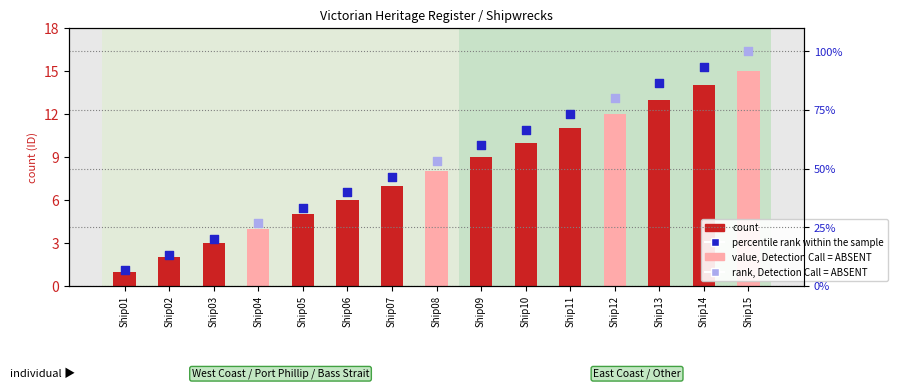

Between Ship05 and Ship01, which is larger?

Ship05